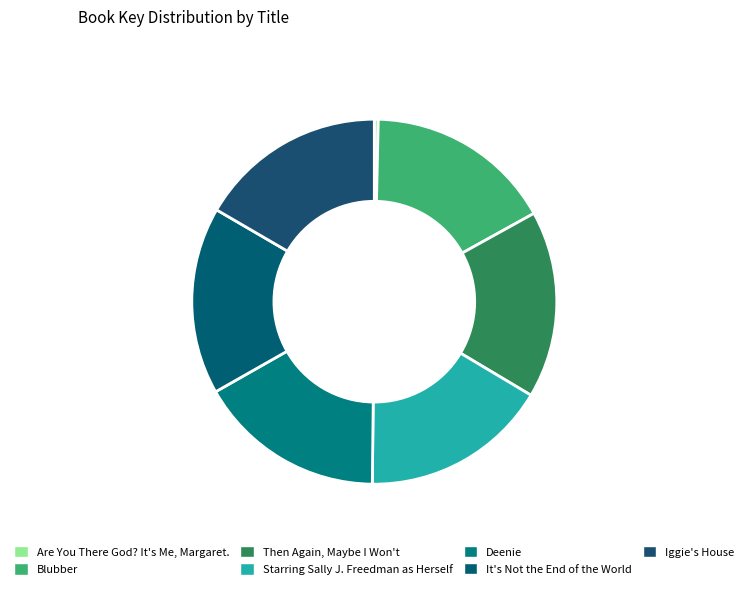

Rank the categories by value from highest to lowest.

Then Again, Maybe I Won't, Starring Sally J. Freedman as Herself, It's Not the End of the World, Iggie's House, Deenie, Blubber, Are You There God? It's Me, Margaret.